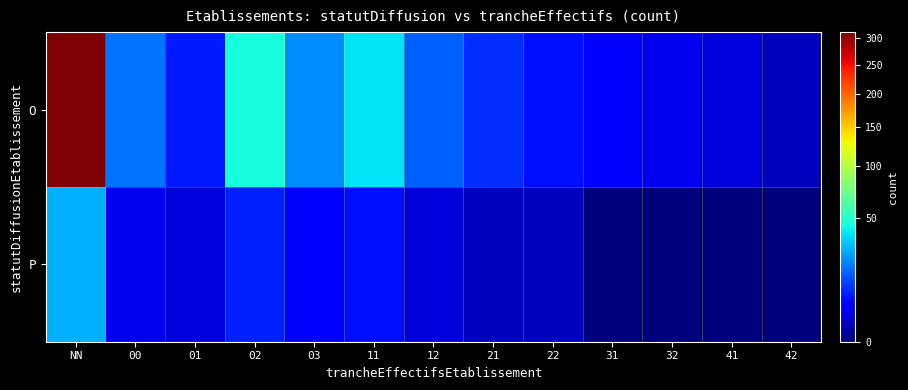

Reading left to right, list all the values displayed in this chart.

O: NN=312	00=18	01=7	02=45	03=22	11=38	12=15	21=9	22=6	31=4	32=3	41=2	42=1
P: NN=28	00=3	01=2	02=8	03=4	11=6	12=2	21=1	22=1	31=0	32=0	41=0	42=0